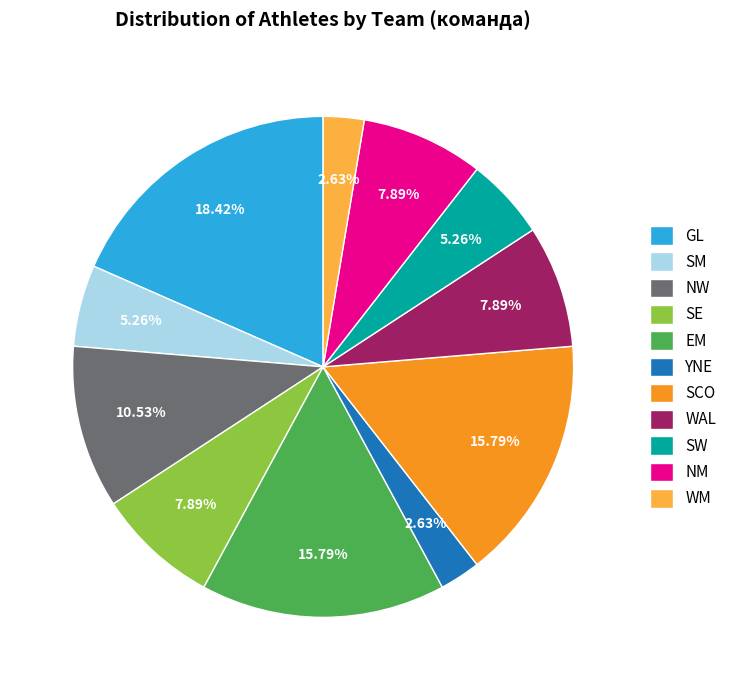

To the nearest percent, what is the difference between the YNE and SE slice percentages?

5%